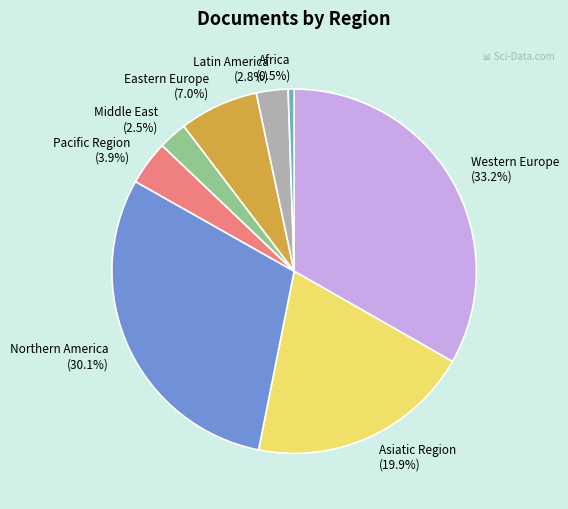

What is the smallest slice in the pie chart?

Africa